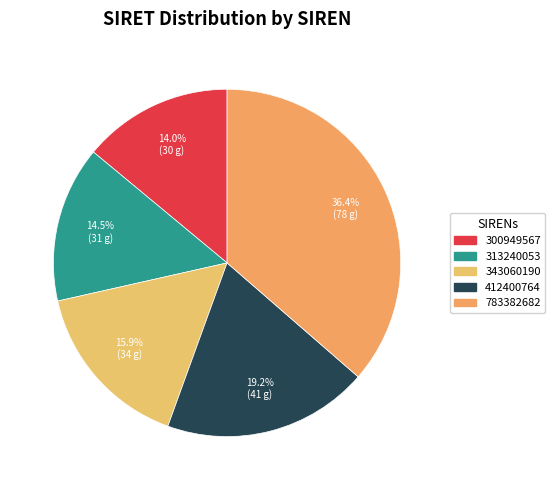

Count the number of slices in the pie.

5